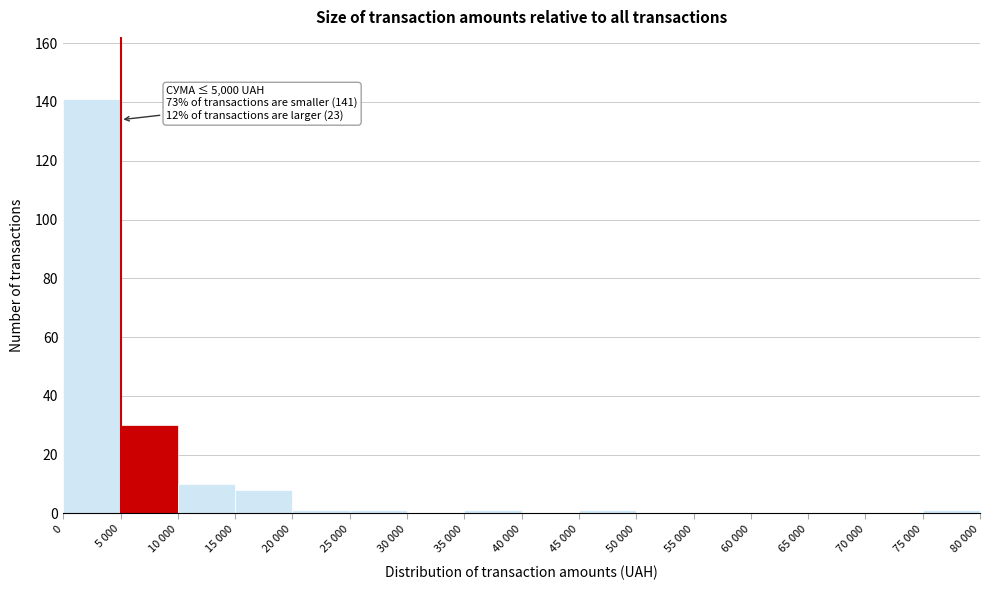

Reading left to right, what are all the values shown in this chart?

0=141	5 000=30	10 000=10	15 000=8	20 000=1	25 000=1	30 000=0	35 000=1	40 000=0	45 000=1	50 000=0	55 000=0	60 000=0	65 000=0	70 000=0	75 000=1